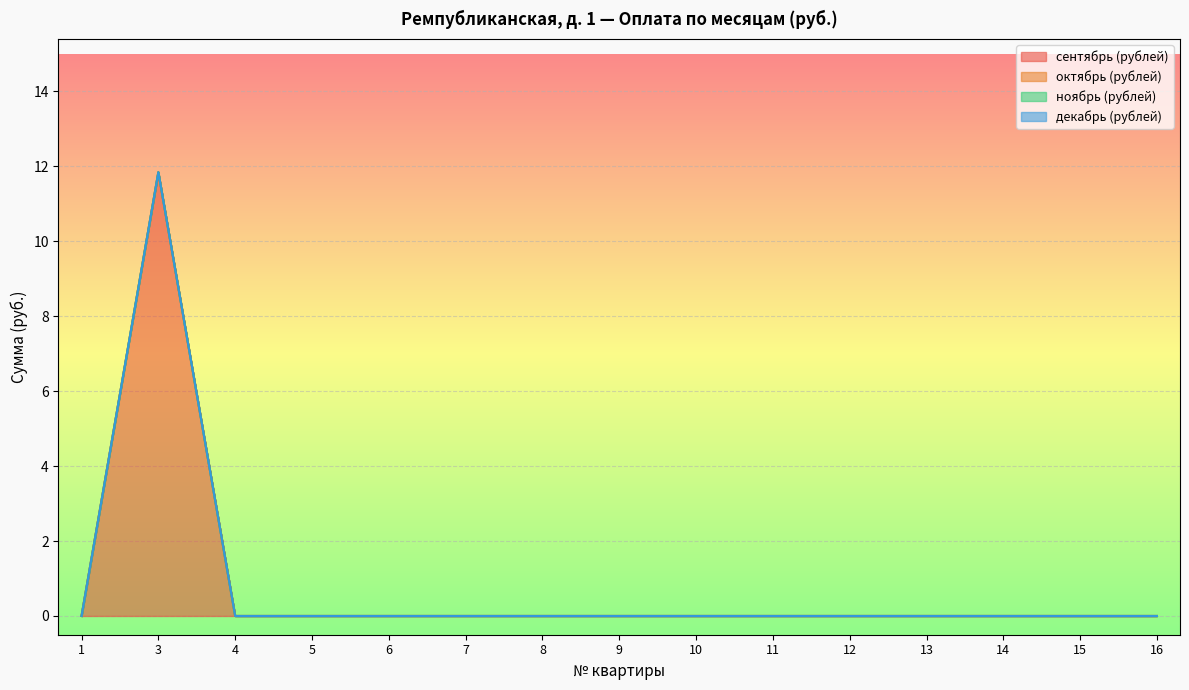

List the labels in order of сентябрь (рублей) value, smallest first.

1, 4, 5, 6, 7, 8, 9, 10, 11, 12, 13, 14, 15, 16, 3